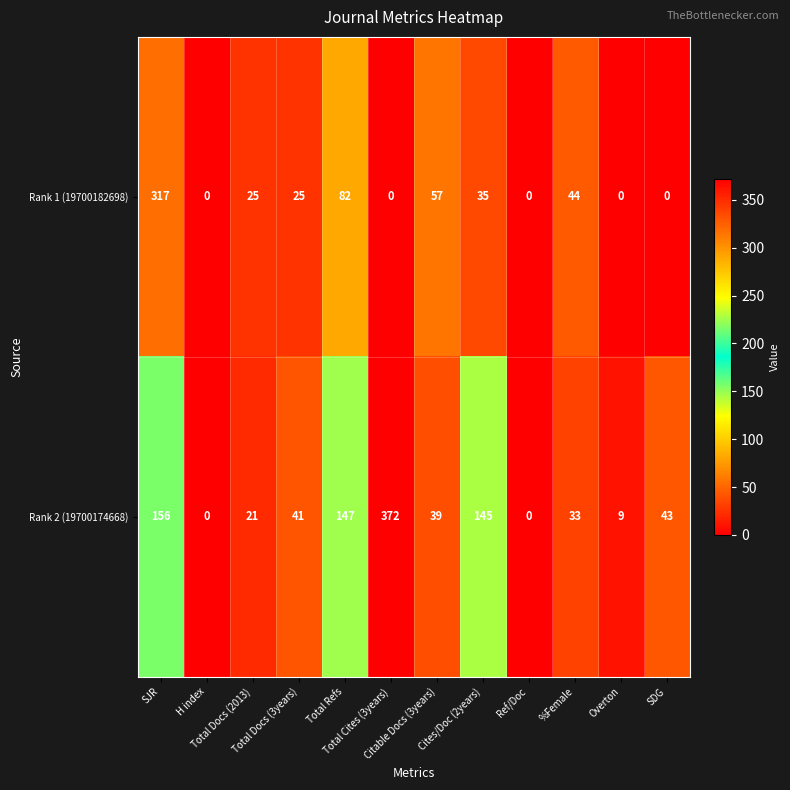

What is the difference between the maximum and minimum values in the Rank 2 (19700174668) series?

372